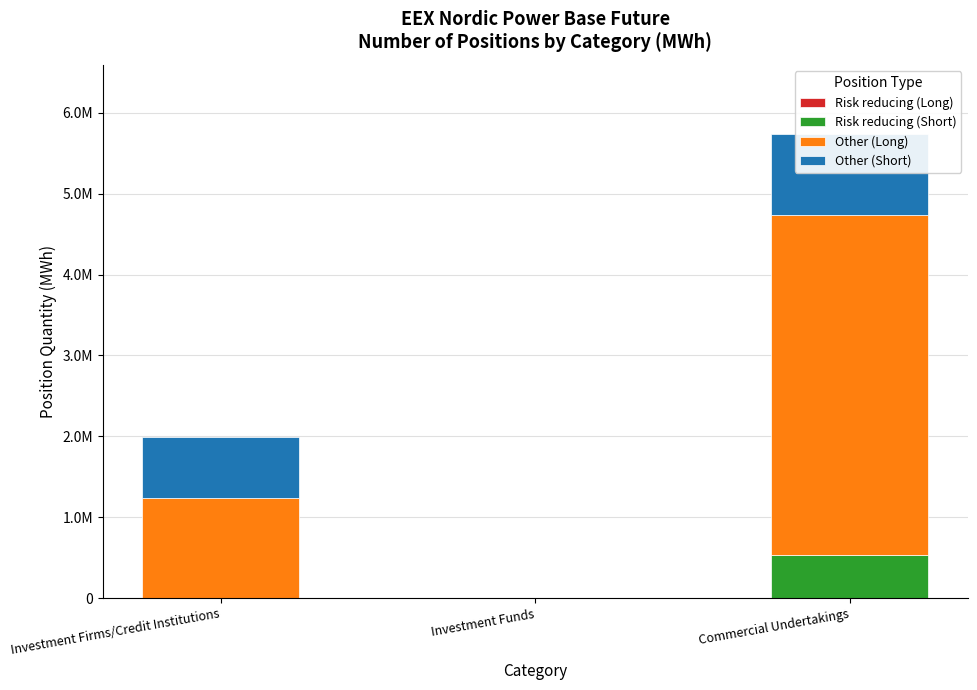

Which has a higher value, Investment Firms/Credit Institutions or Investment Funds?

Investment Firms/Credit Institutions